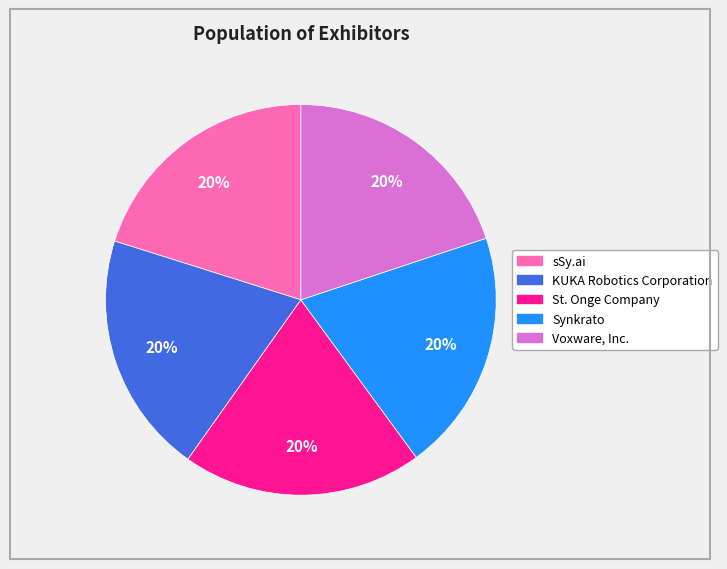

Approximately how many times larger is the value at KUKA Robotics Corporation compared to Synkrato?

1.0